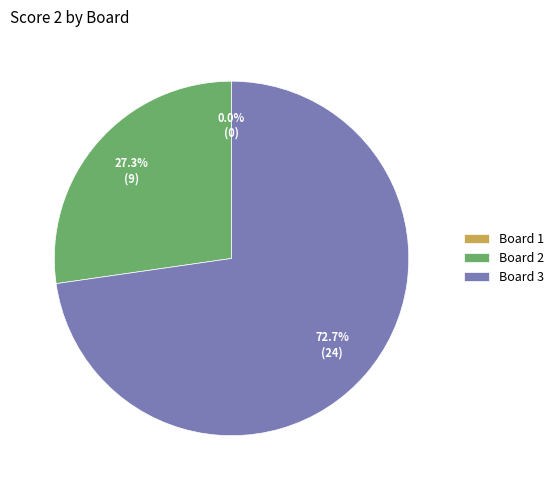

Is there a majority slice in this chart?

Yes